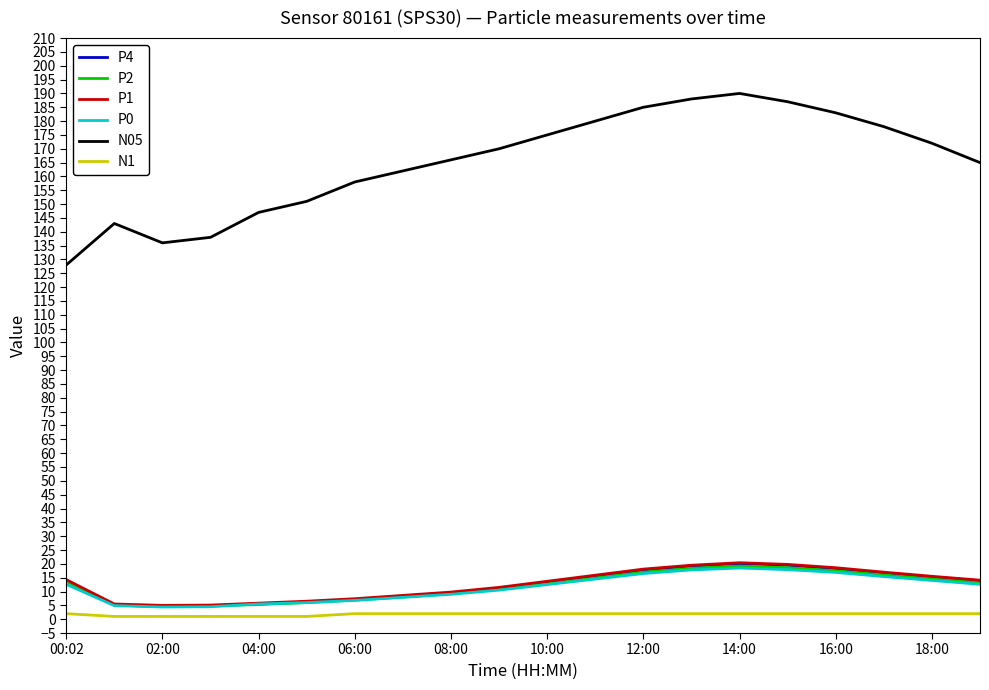

How many values in the N05 series are below 170?

10